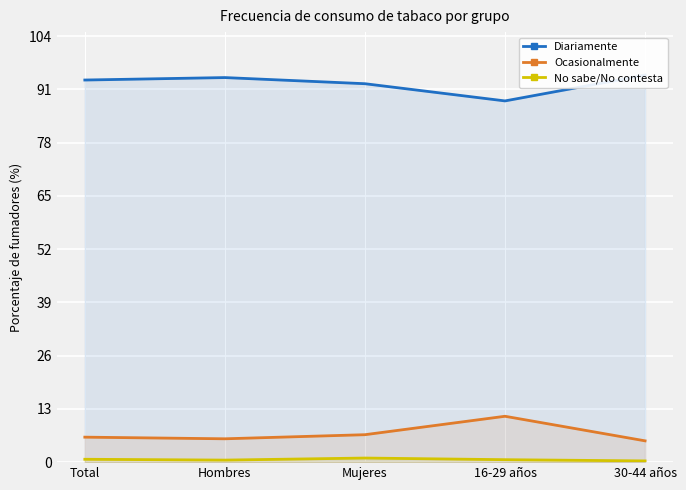

What is the total value across all series at 16-29 años?

100.0